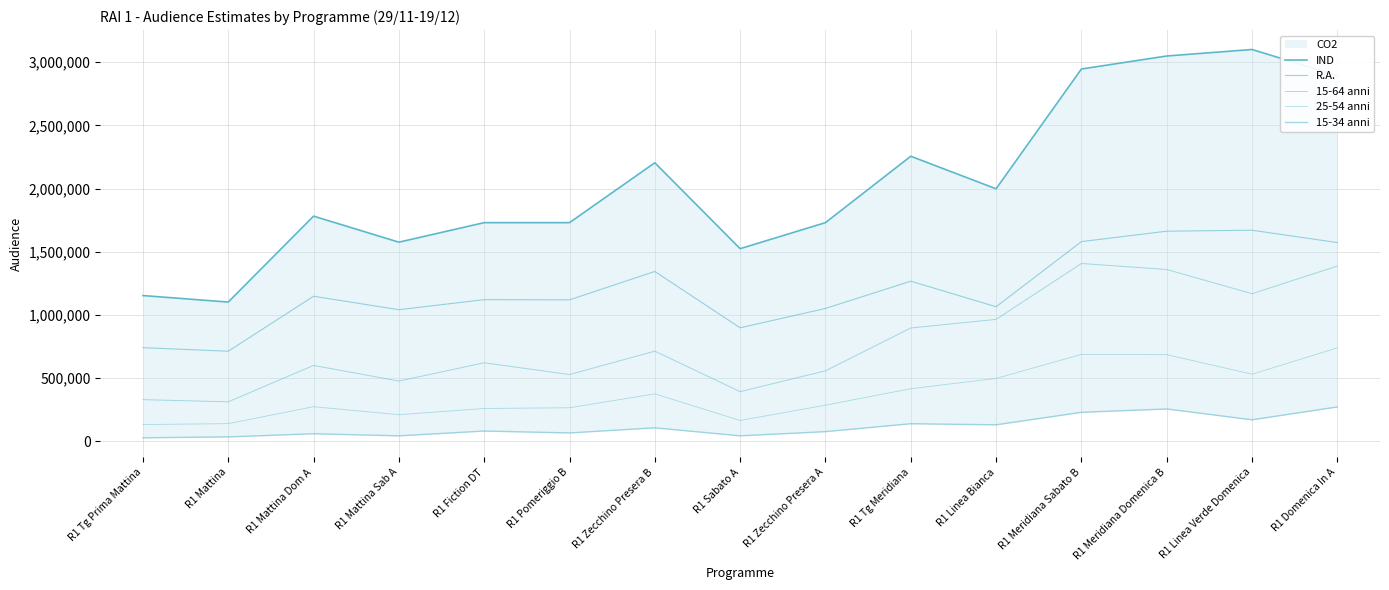

What is the sum of the IND values at R1 Meridiana Domenica B and R1 Sabato A?

4573200